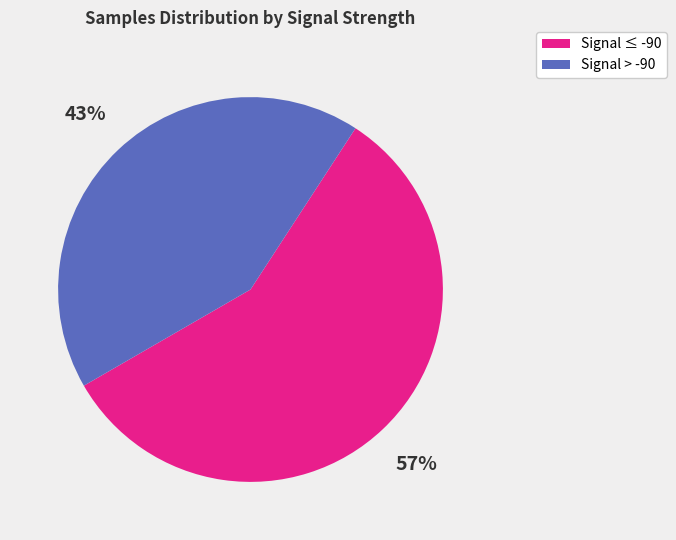

Does any single category account for the majority?

Yes